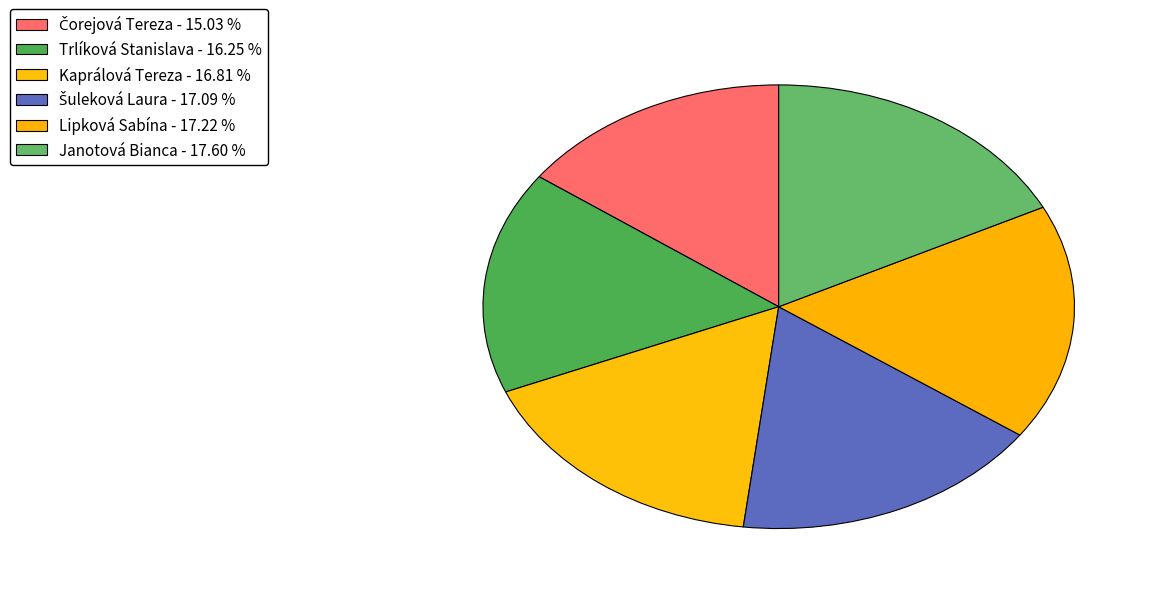

Count the number of slices in the pie.

6